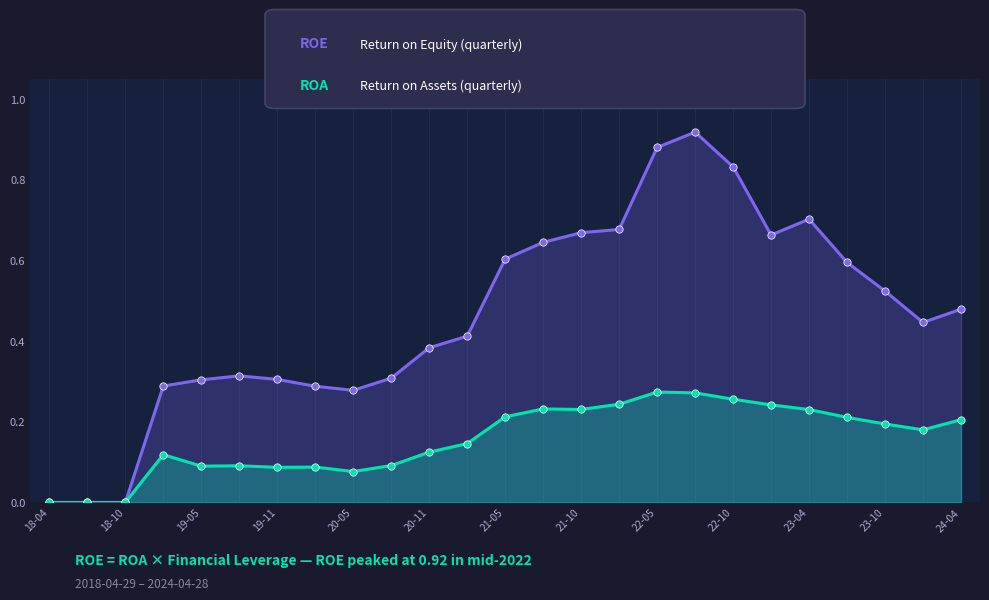

At how many categories does at least one series exceed 0?

22